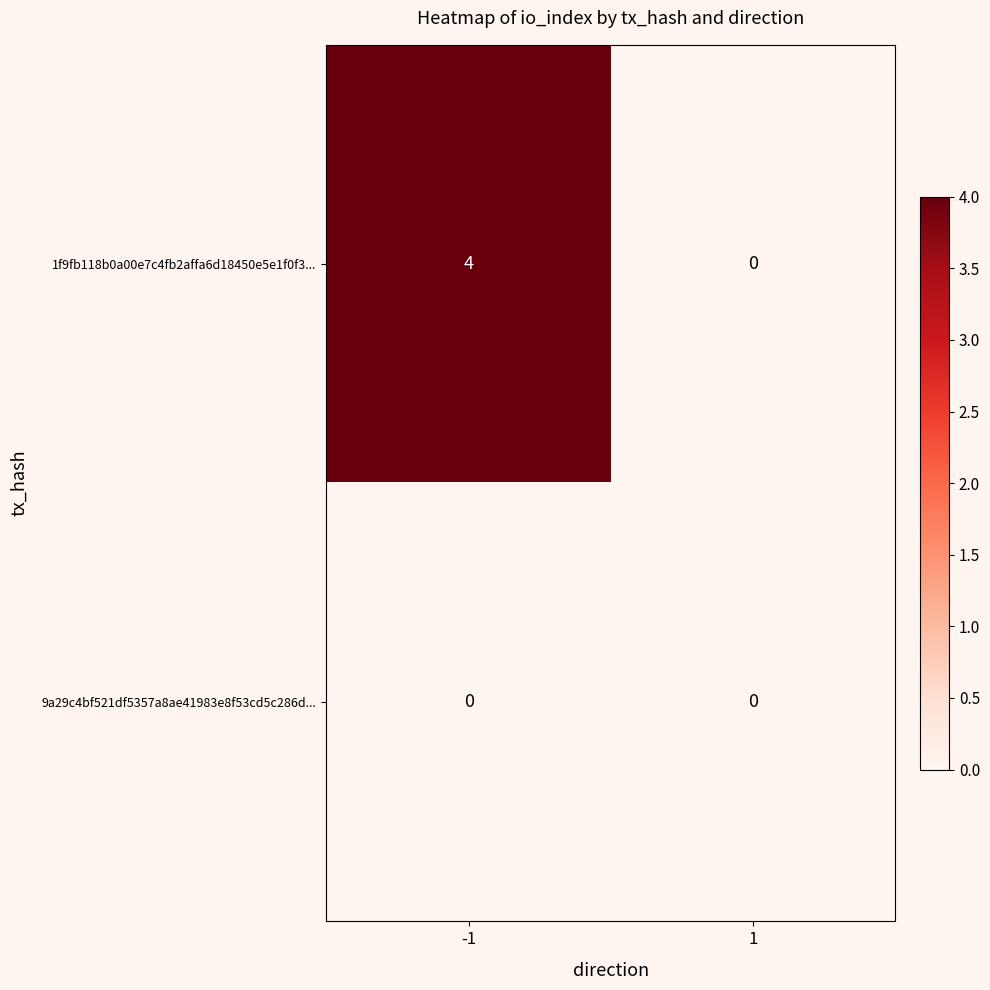

List the series in order of their overall mean, lowest first.

9a29c4bf521df5357a8ae41983e8f53cd5c286d..., 1f9fb118b0a00e7c4fb2affa6d18450e5e1f0f3...